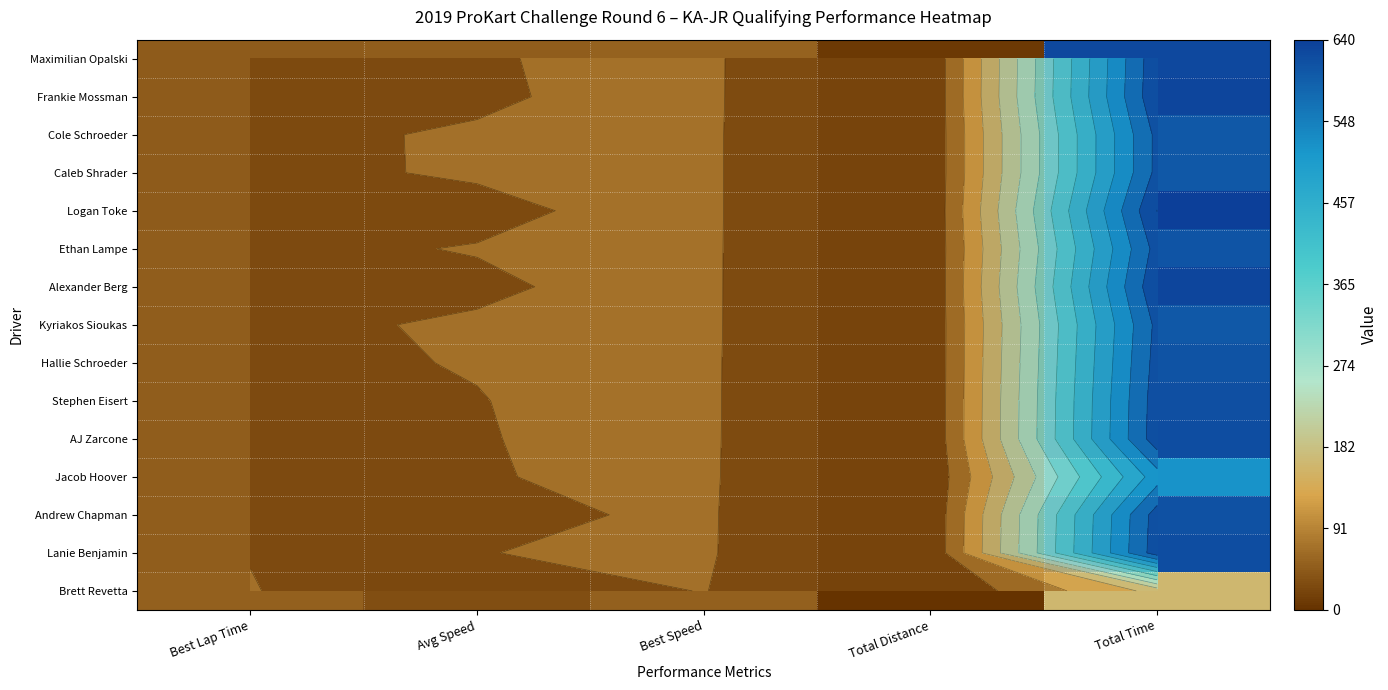

What is the total value across all series at Best Speed?

790.1